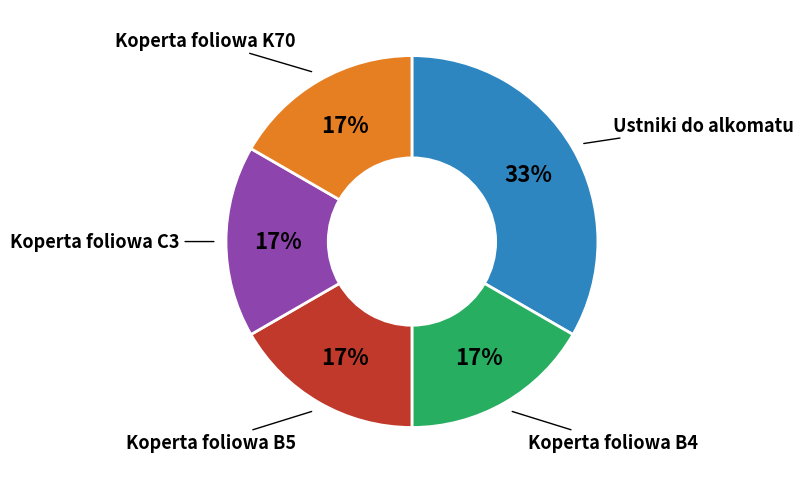

To the nearest percent, what is the average slice percentage?

20%